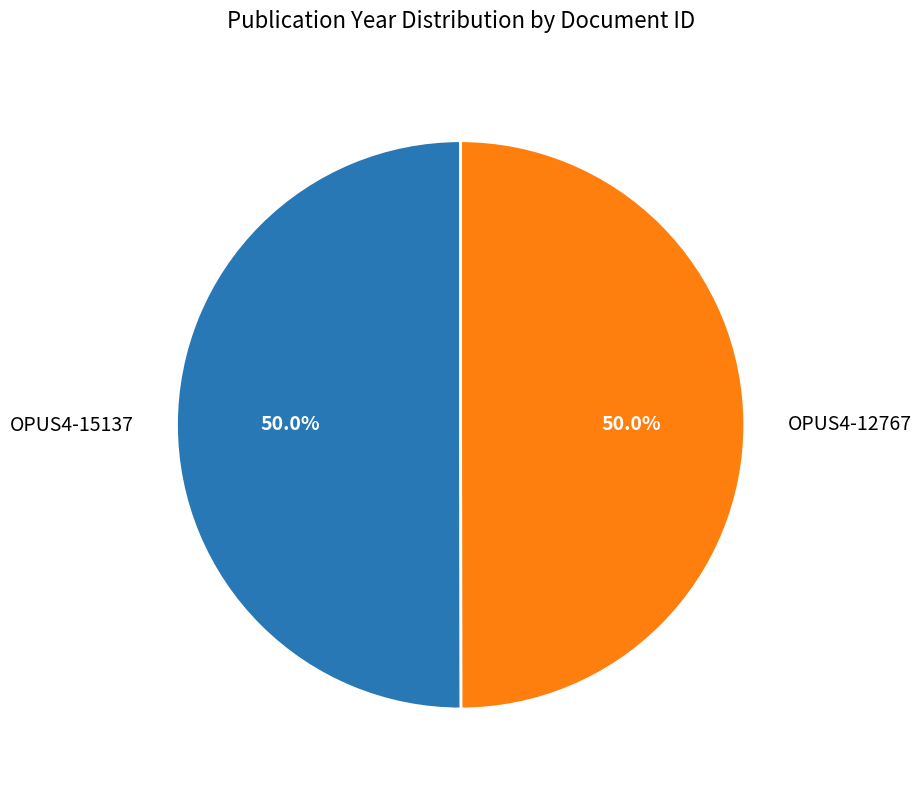

Approximately how many times larger is the value at OPUS4-15137 compared to OPUS4-12767?

1.0